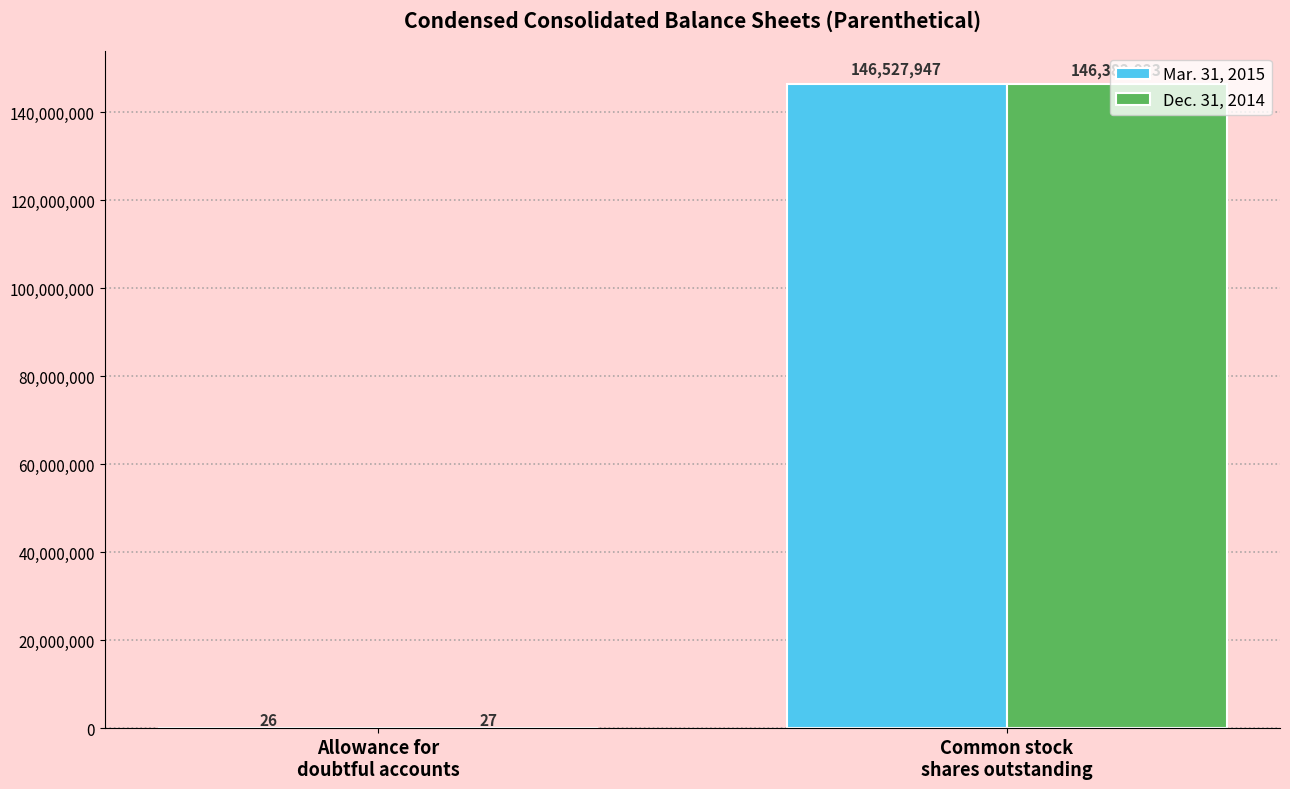

What is the sum of the Dec. 31, 2014 values at Allowance for
doubtful accounts and Common stock
shares outstanding?

146382950